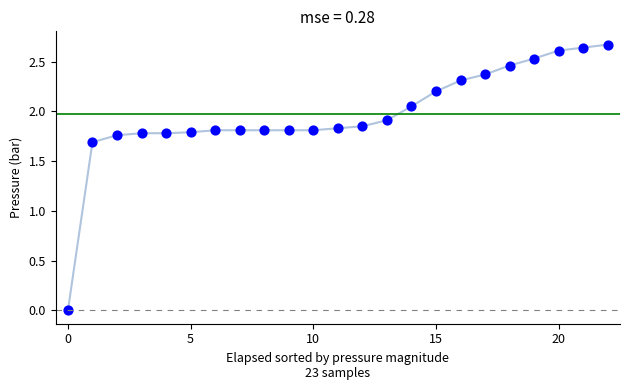

What Y value in the scatter plot is closest to 1?

1.7